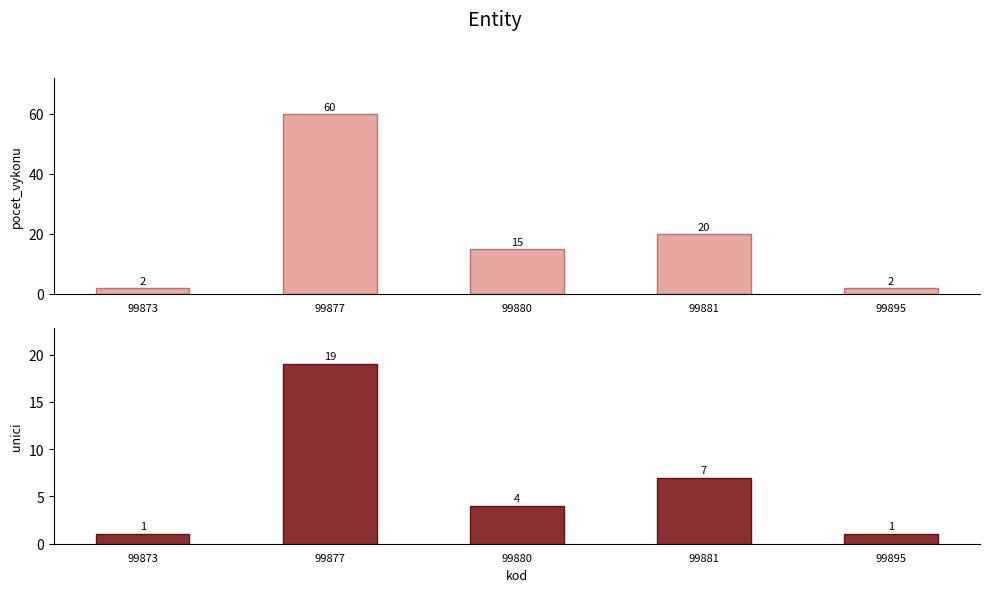

List the series in order of their peak value, highest first.

pocet_vykonu, unici